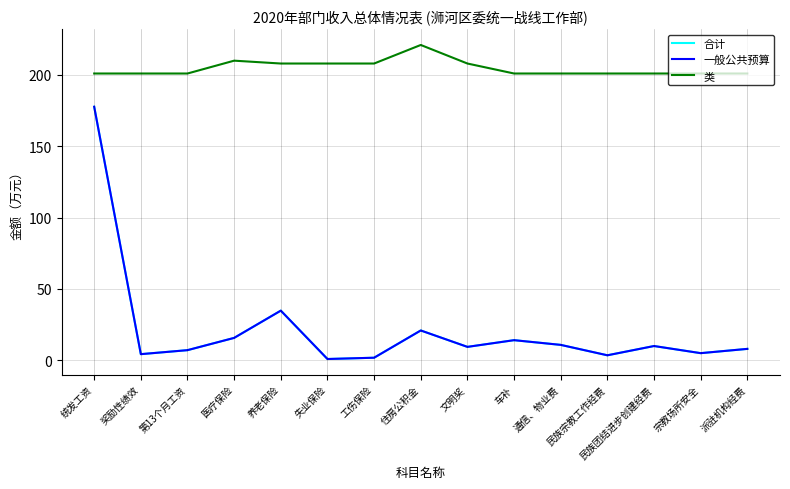

How many lines are shown in the chart?

3